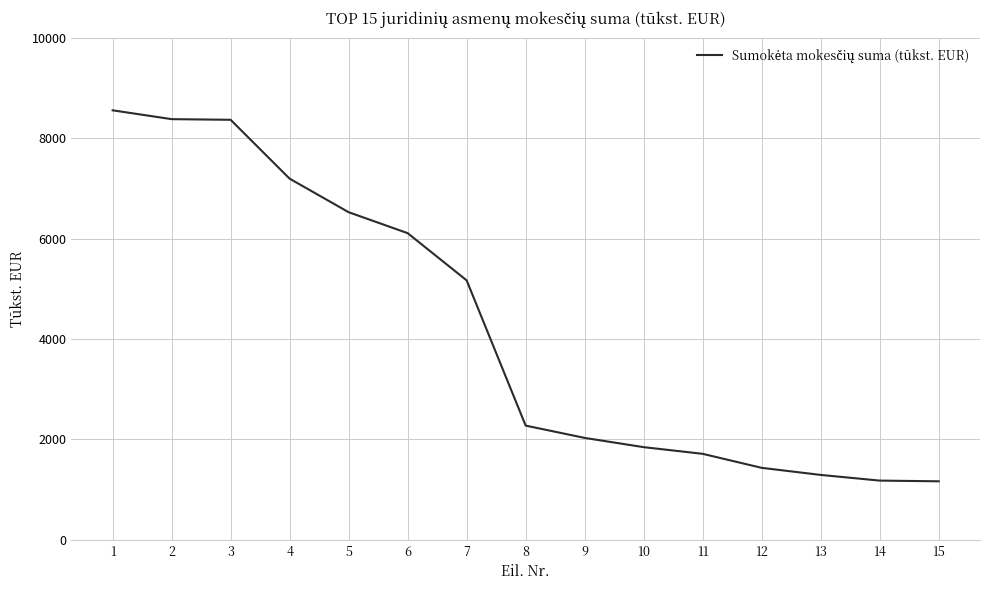

Between 10 and 2, which is larger?

2